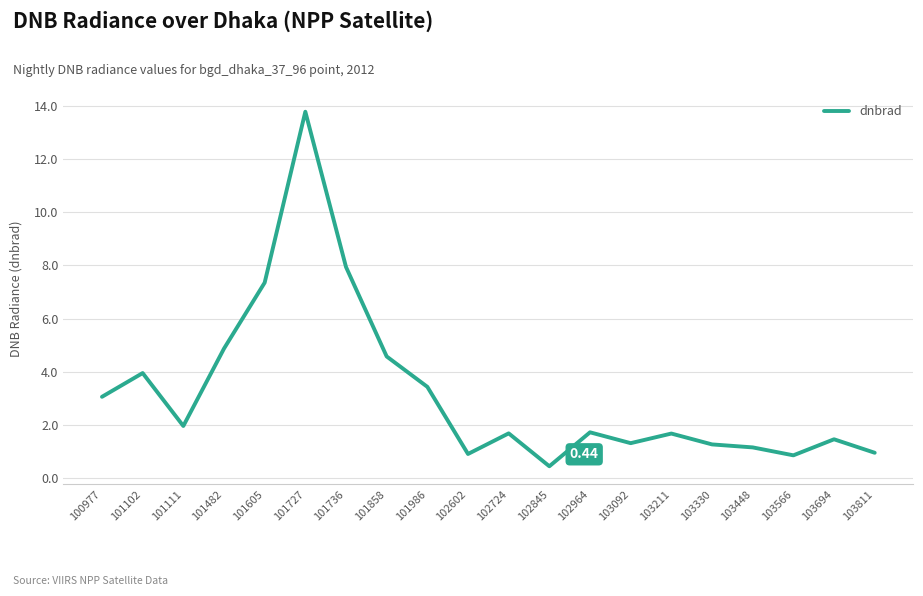

Reading right to left, what are all the values shown in this chart?

0.9	1.5	0.9	1.2	1.3	1.7	1.3	1.7	0.4	1.7	0.9	3.4	4.6	7.9	13.8	7.4	4.9	2.0	3.9	3.1